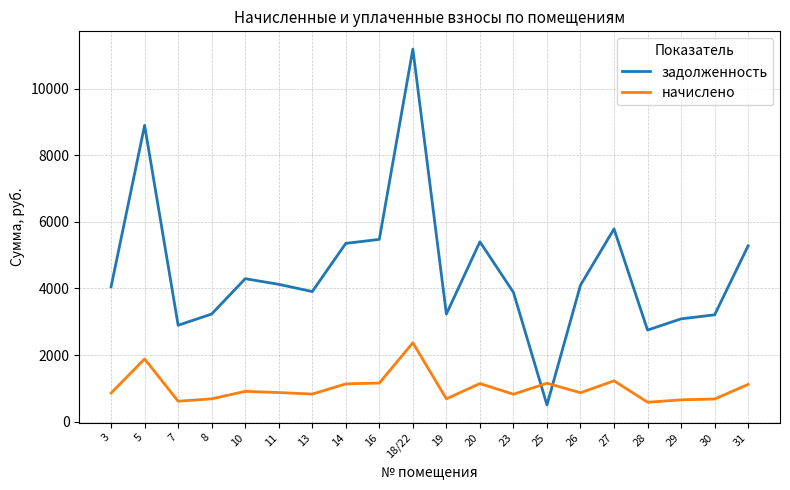

The value of задолженность at 14 is 5354.6. True or false?

True